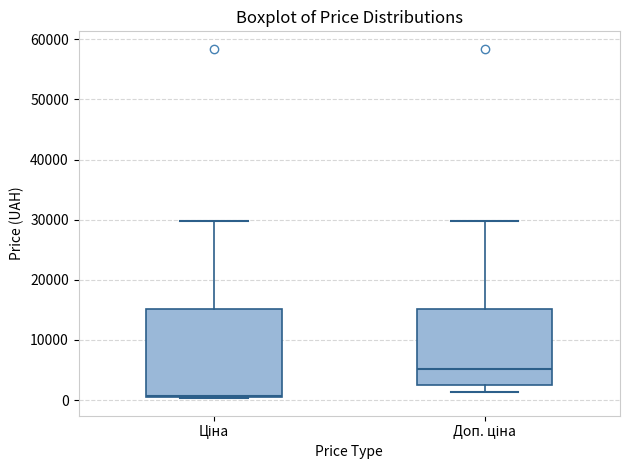

Reading left to right, transcribe this box plot: for each box, give where its median line is, the range the box spans, and where its two whiskers end, as read against the y-axis. The values are not printed on the chart, so give them approximately, as read against the axis.

Ціна: median 1000, box 0 to 15000, whiskers 0 to 30000
Доп. ціна: median 5000, box 3000 to 15000, whiskers 1000 to 30000